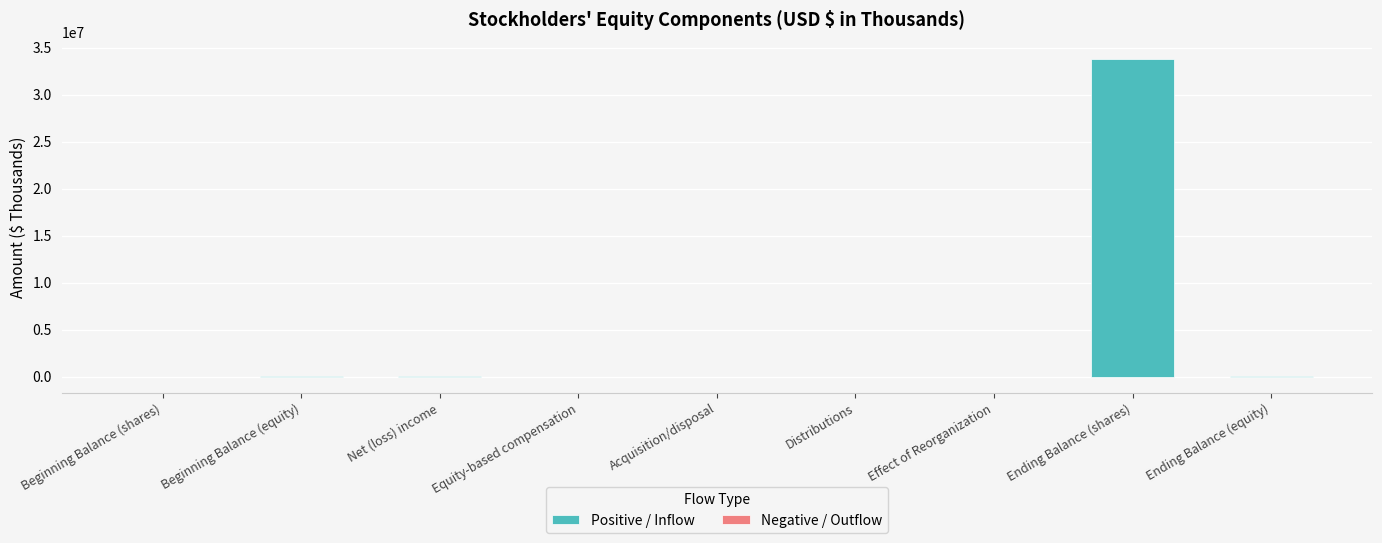

The chart shows a value of 24024 at Net (loss) income. True or false?

True